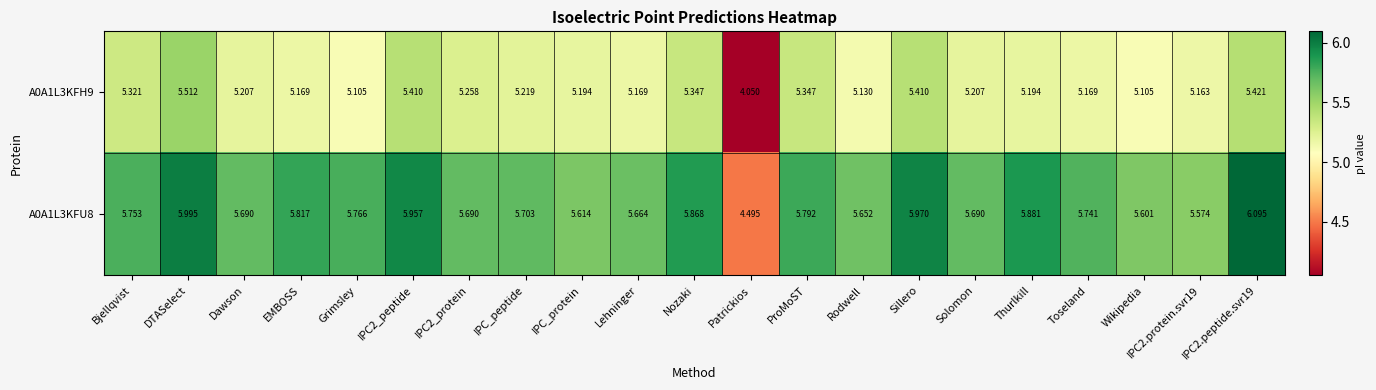

Which series has the largest total across all categories?

A0A1L3KFU8